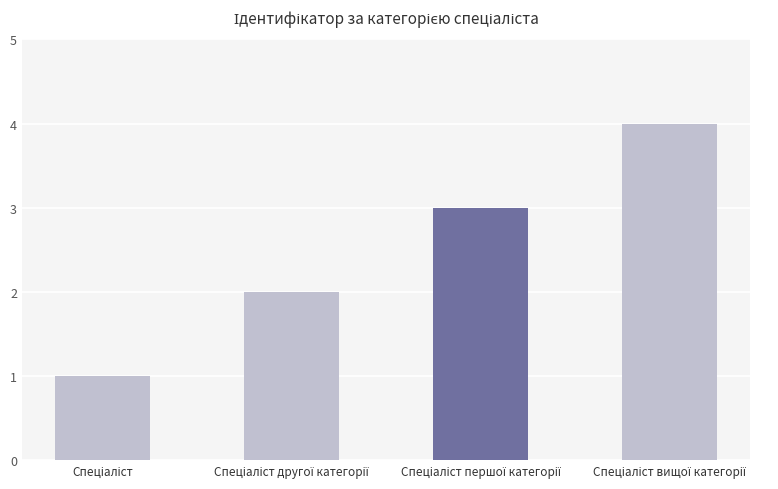

What is the difference between the second highest and minimum values?

2